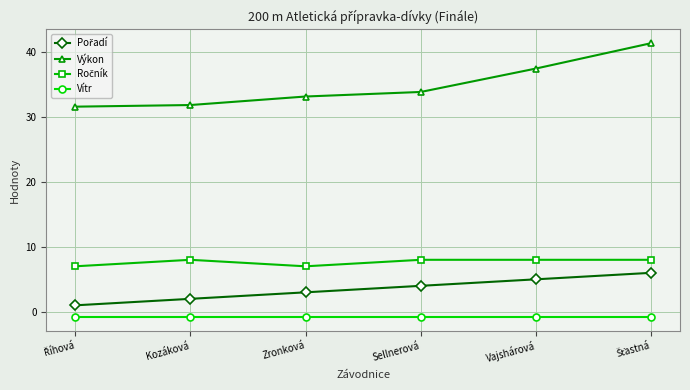

What is the label of the 5th point from the left?

Vajshárová